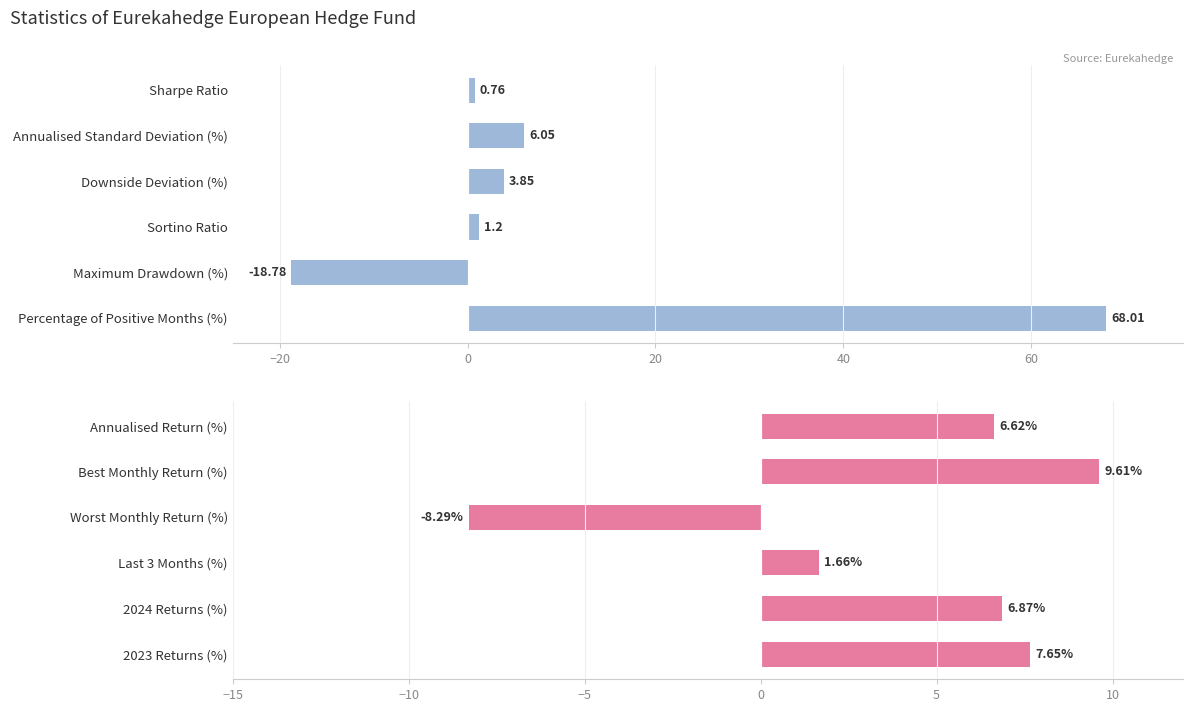

What is the difference between the maximum and second lowest values in the Risk/Return Ratios series?

67.2